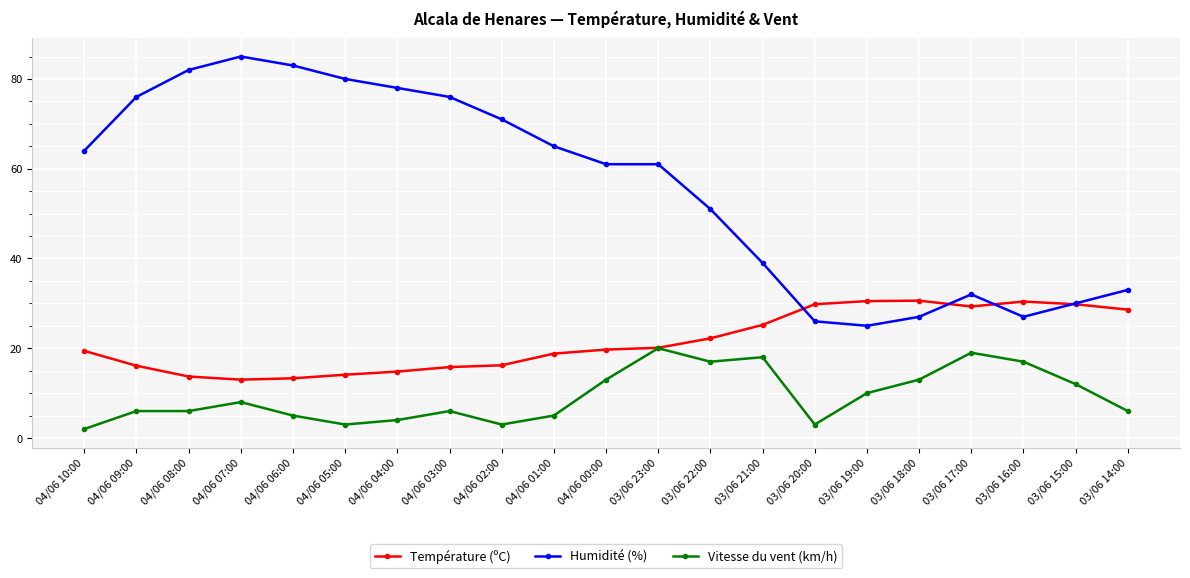

At how many categories does at least one series exceed 48?

13